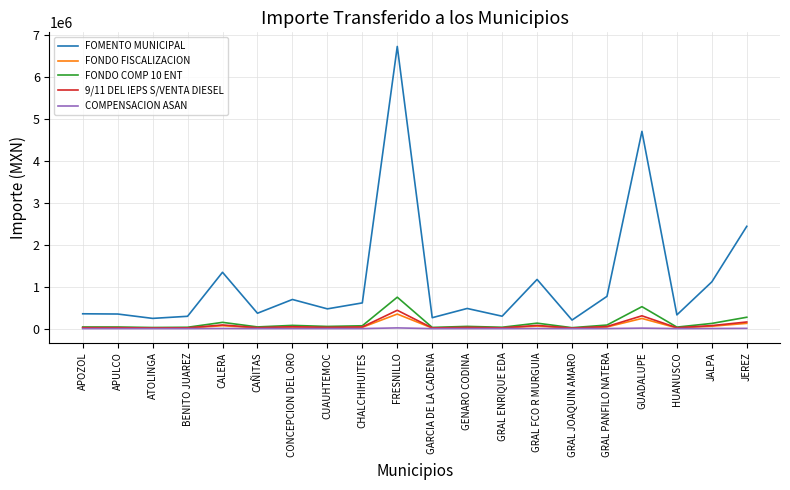

True or false: FOMENTO MUNICIPAL and FONDO FISCALIZACION intersect in this chart.

False